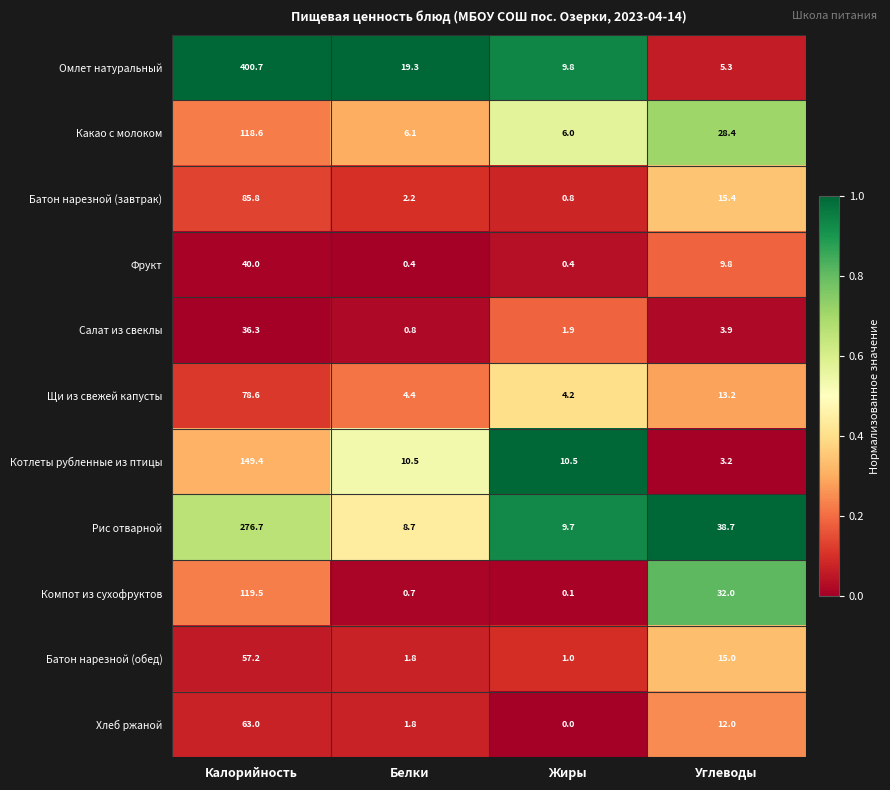

What is the approximate value of Батон нарезной (обед) at Углеводы?

15.0